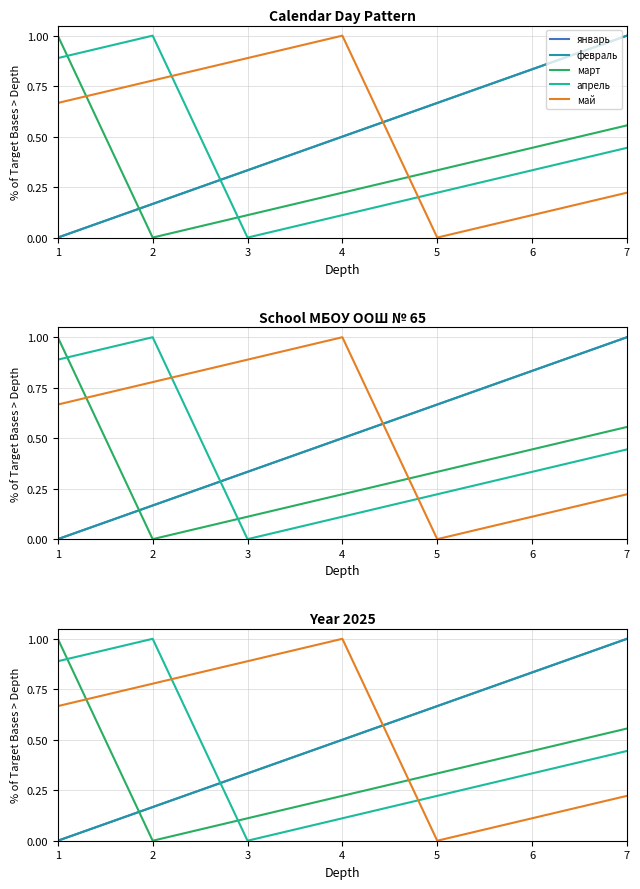

What are all the series names shown in the legend?

январь, февраль, март, апрель, май